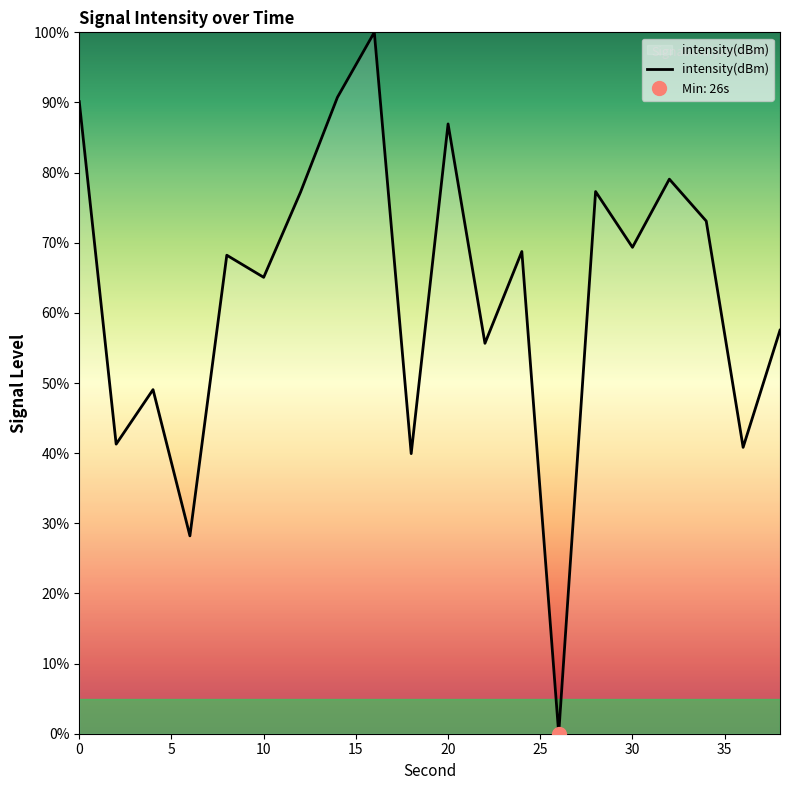

Rank the categories by value from lowest to highest.

26, 6, 18, 36, 2, 4, 22, 38, 10, 8, 24, 30, 34, 12, 28, 32, 20, 0, 14, 16